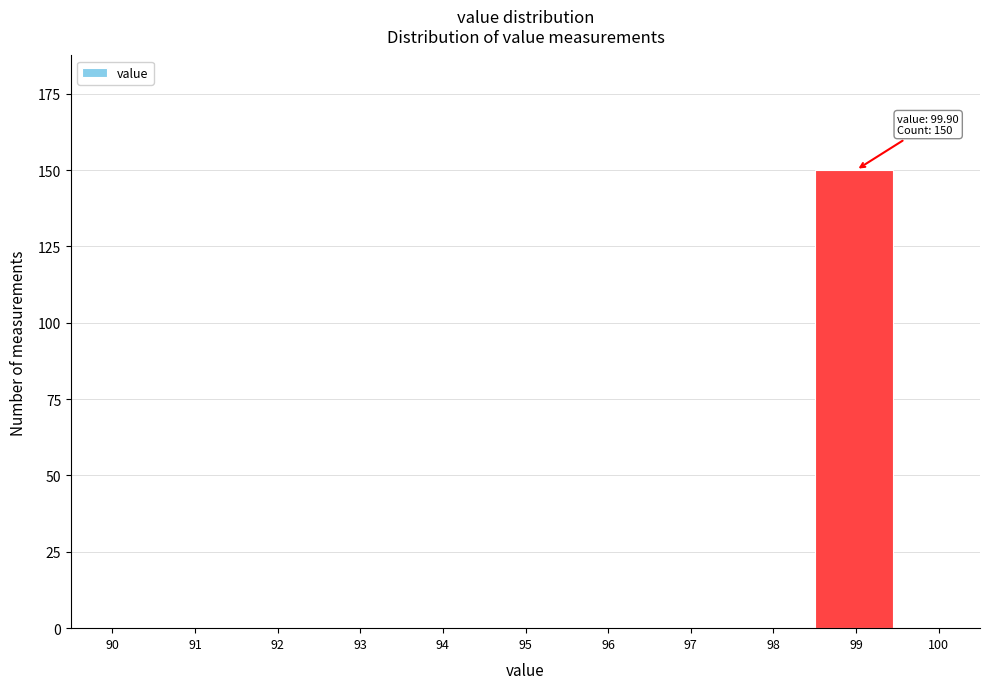

Reading left to right, what are all the values shown in this chart?

90=0	91=0	92=0	93=0	94=0	95=0	96=0	97=0	98=0	99=150	100=0